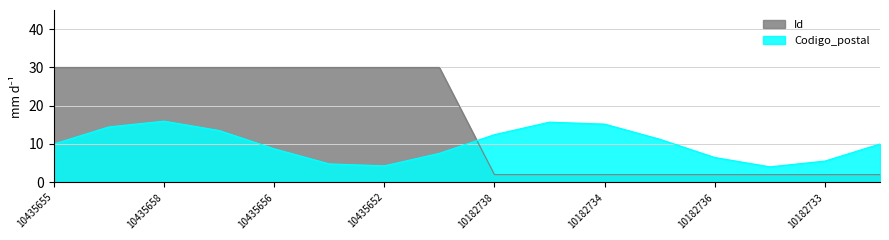

Which has a higher value, 10435659 or 10435653?

10435659